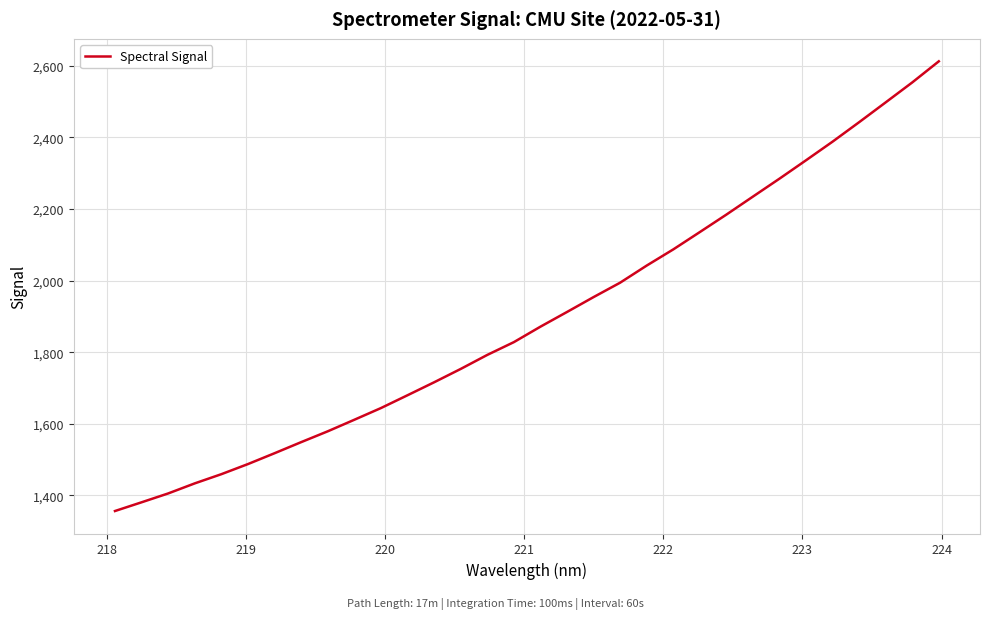

What is the difference between the maximum and minimum values?

1255.3